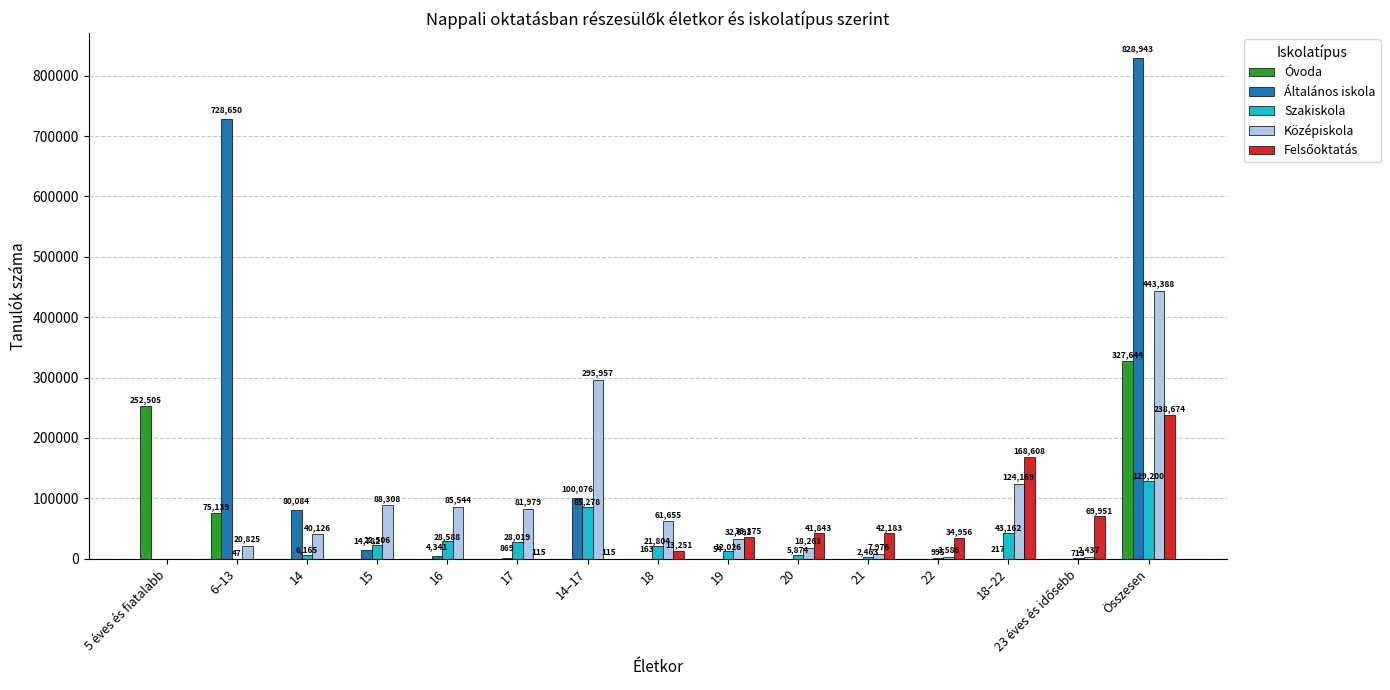

At which label does Általános iskola first exceed 217?

6–13